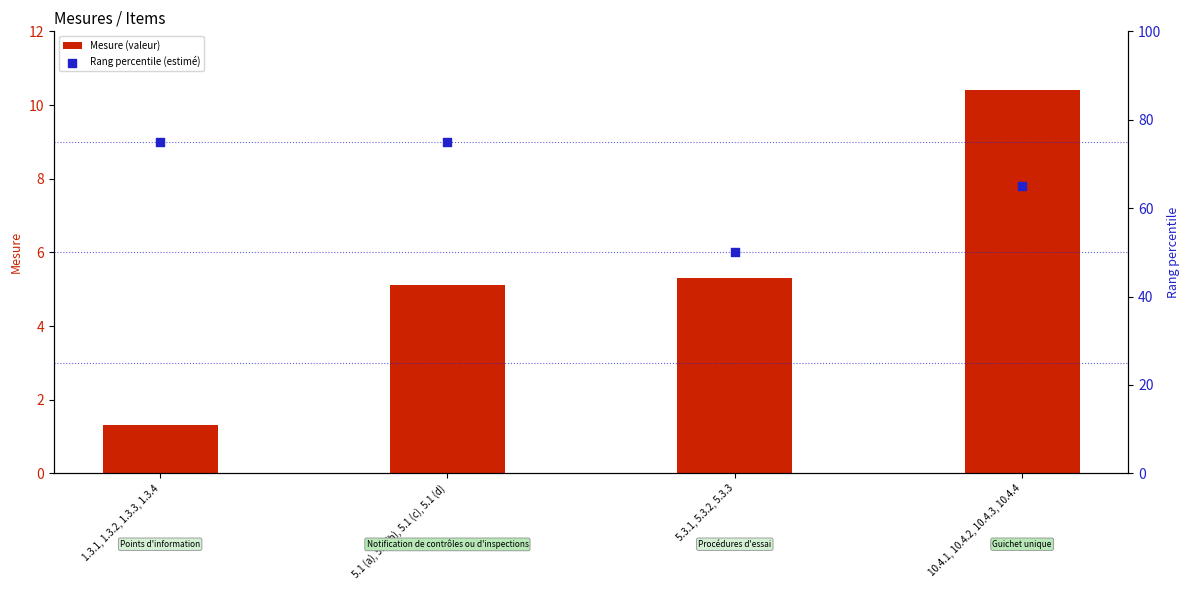

At which category is the sum across all series the highest?

5.1 (a), 5.1 (b), 5.1 (c), 5.1 (d)